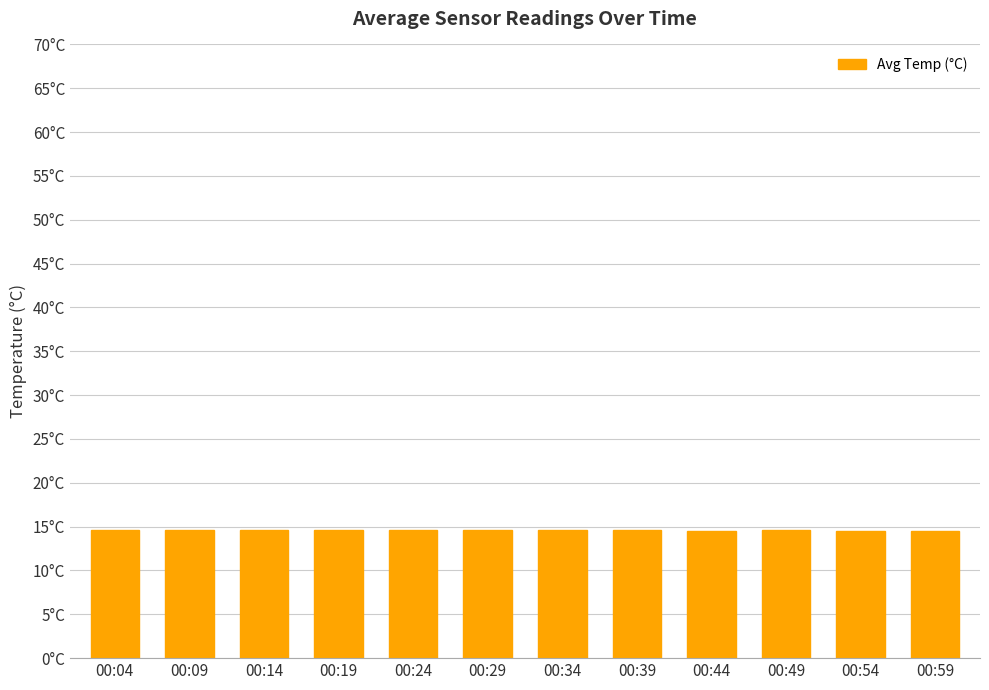

Reading left to right, what are all the values shown in this chart?

14.6	14.6	14.6	14.6	14.6	14.6	14.6	14.6	14.5	14.6	14.5	14.5